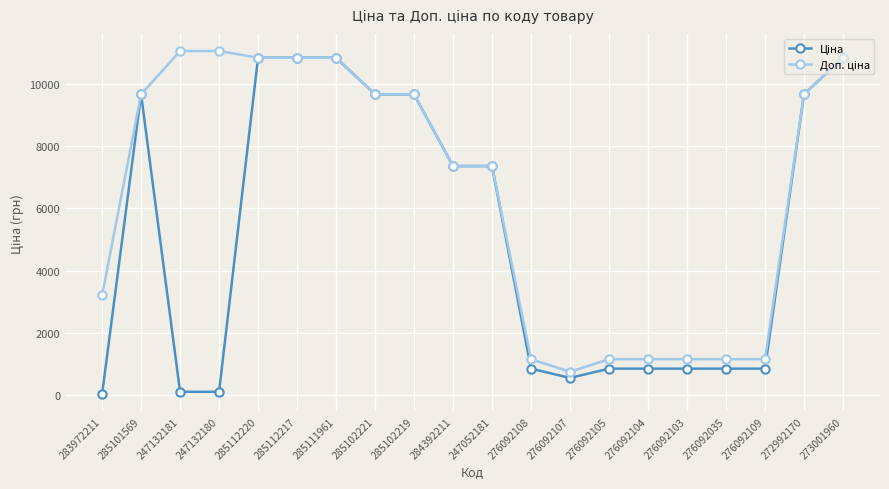

At which label does Ціна reach its peak?

285112220